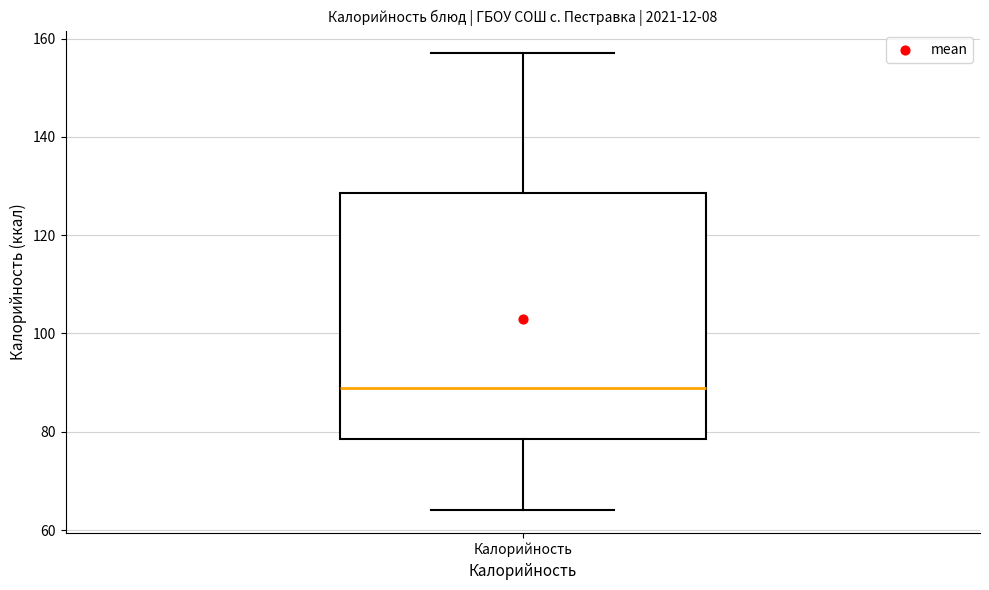

Where is the upper edge of the box for Калорийность on the y-axis? The values are not printed on the chart, so give them approximately, as read against the axis.

128